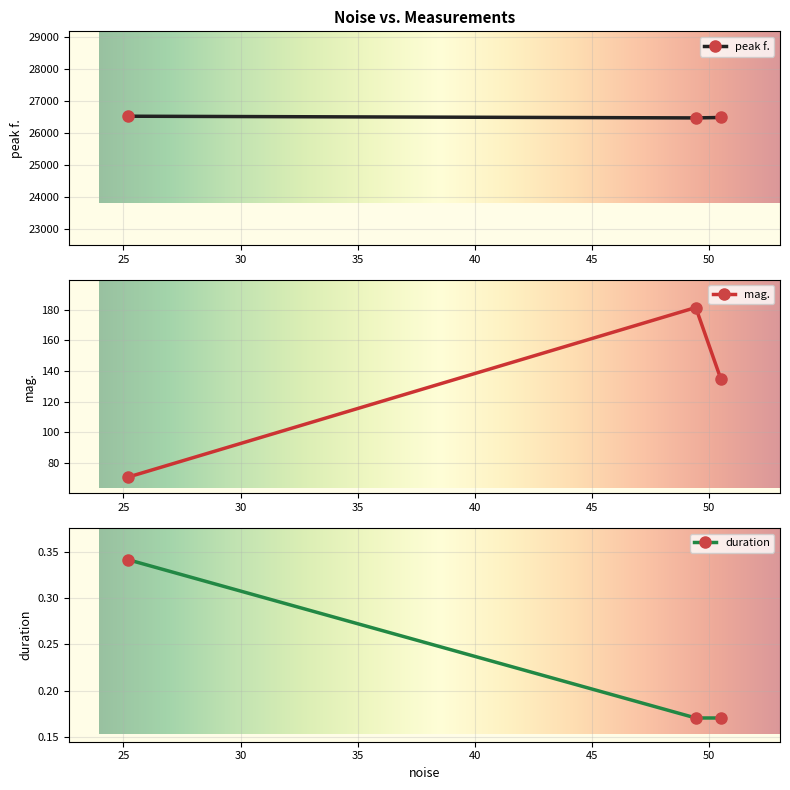

Is it true that duration equals 0.3 at 25.1995?

True